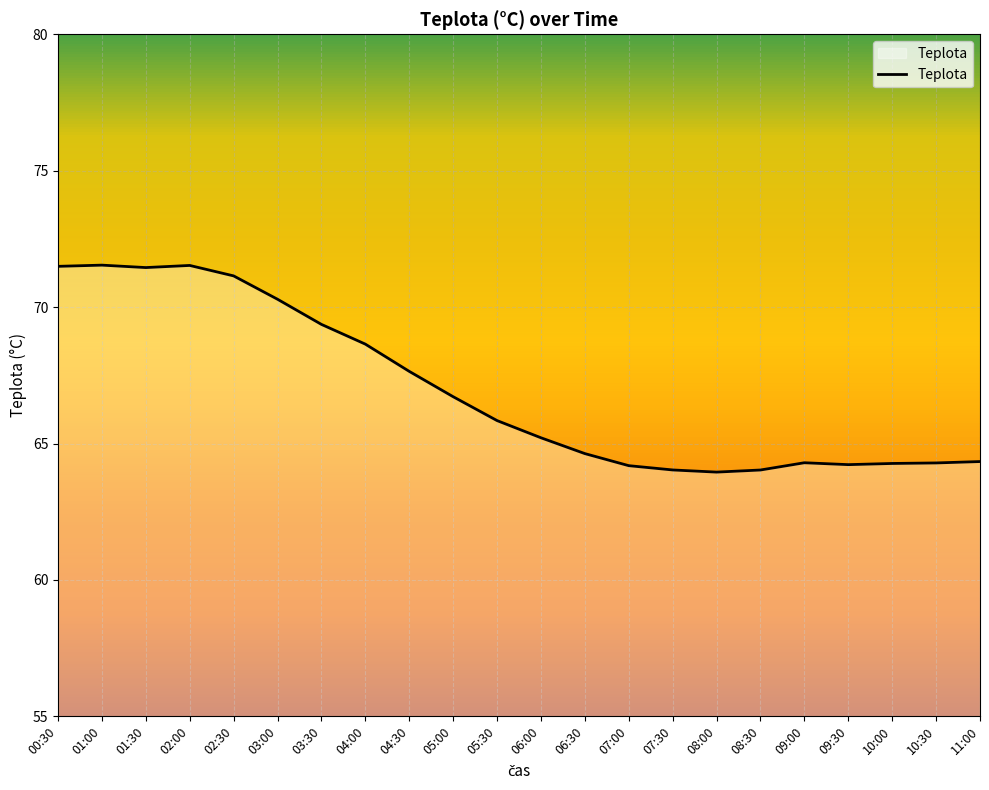

What is the greatest value displayed?

71.5